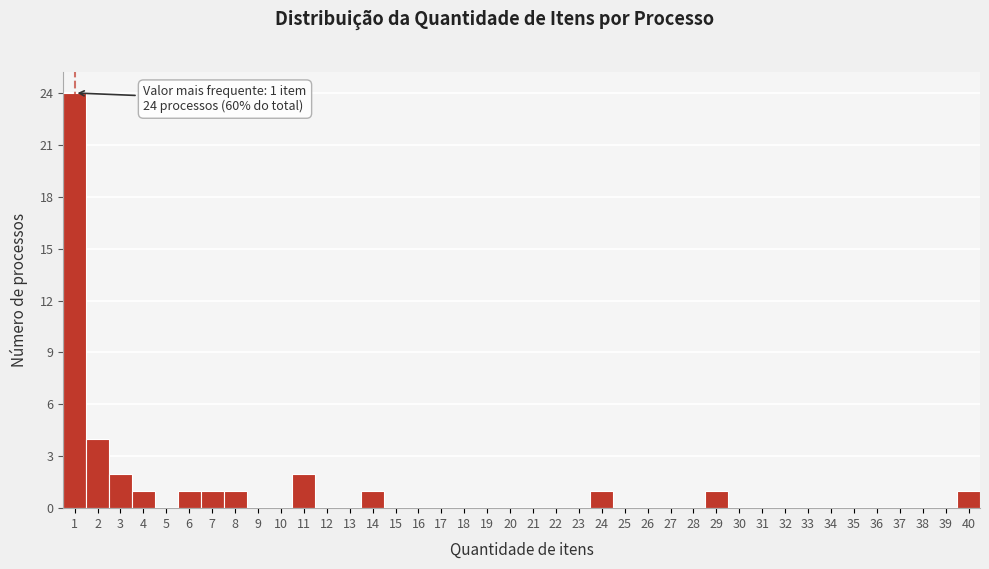

Which range on the x-axis has the tallest bar?

0.5 to 1.5